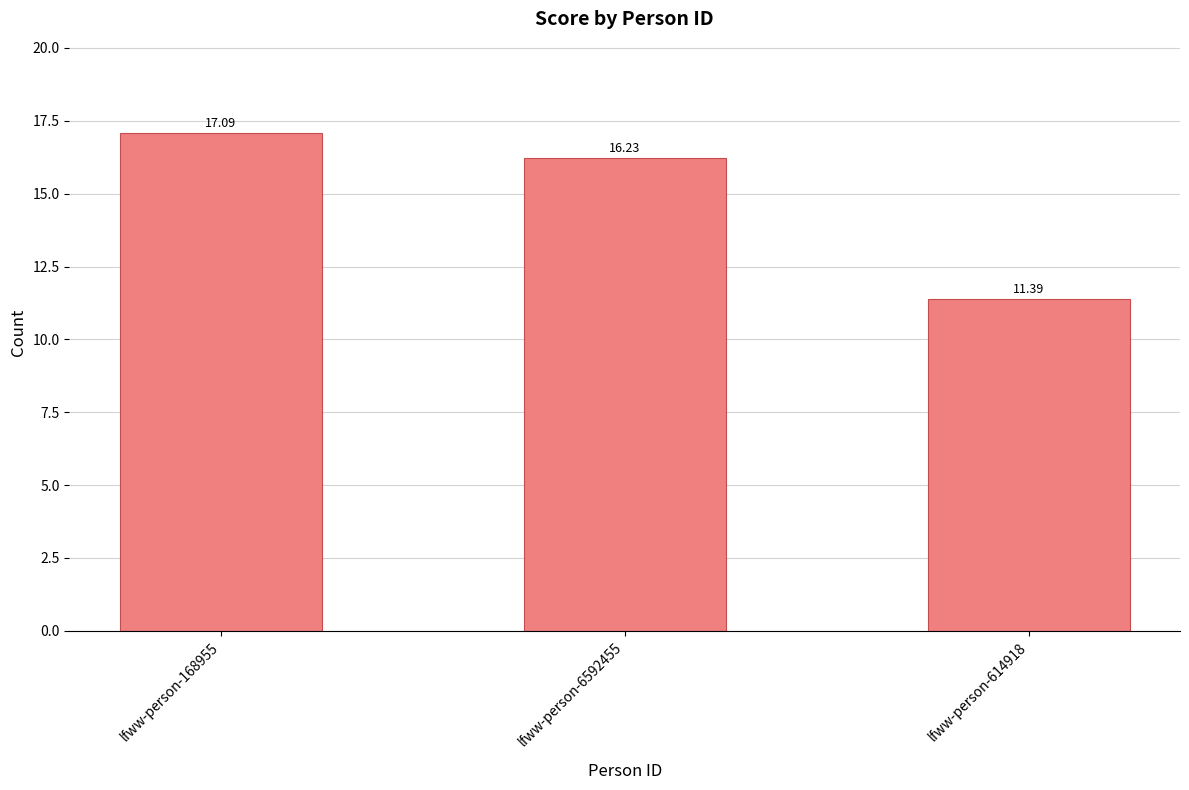

List the labels in order of value, largest first.

lfww-person-168955, lfww-person-6592455, lfww-person-614918